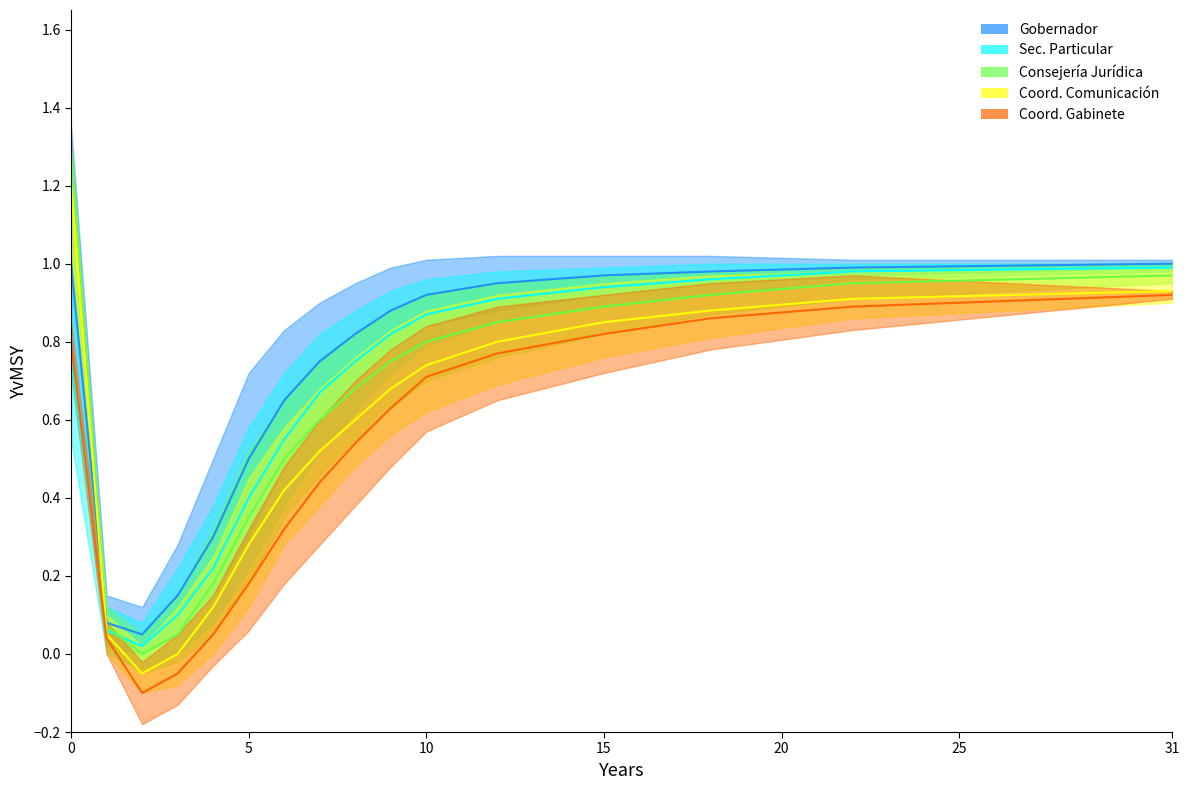

Which series has the largest total across all categories?

GOBERNADOR DEL ESTADO